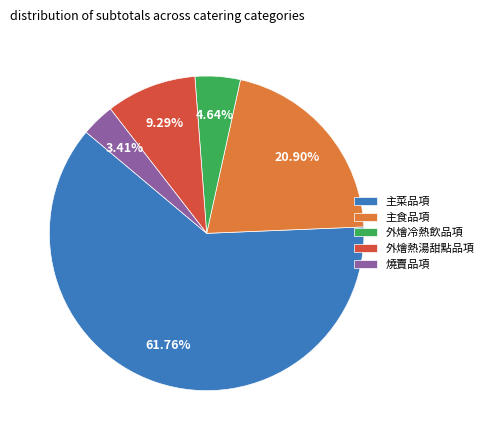

True or false: 外燴冷熱飲品項 accounts for 18% of the total.

False